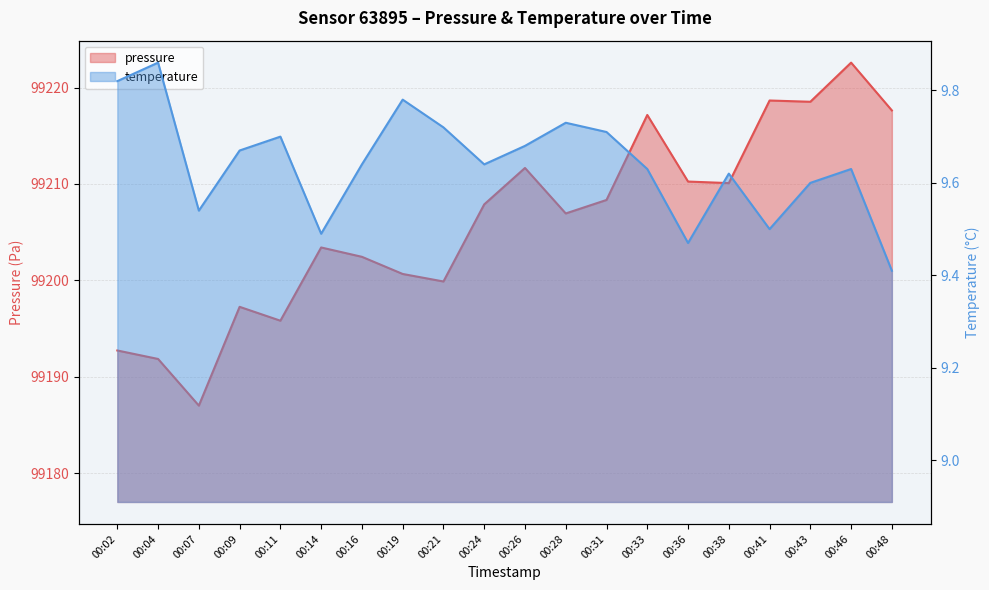

How many distinct data groups are displayed?

2